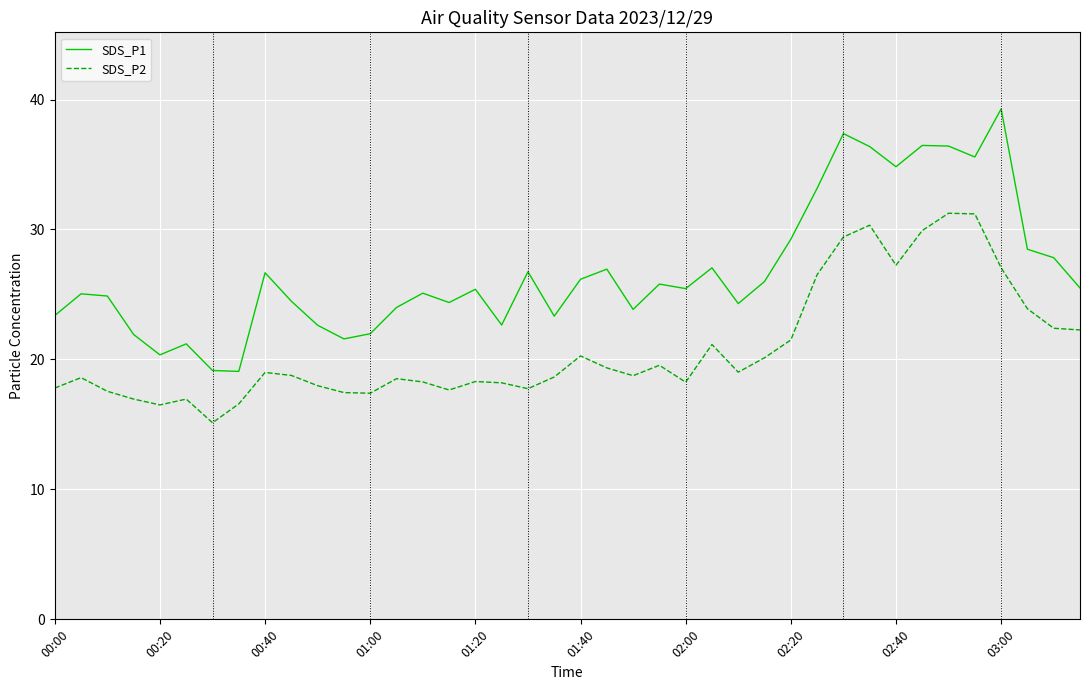

Rank the series by their maximum value, from lowest to highest.

SDS_P2, SDS_P1